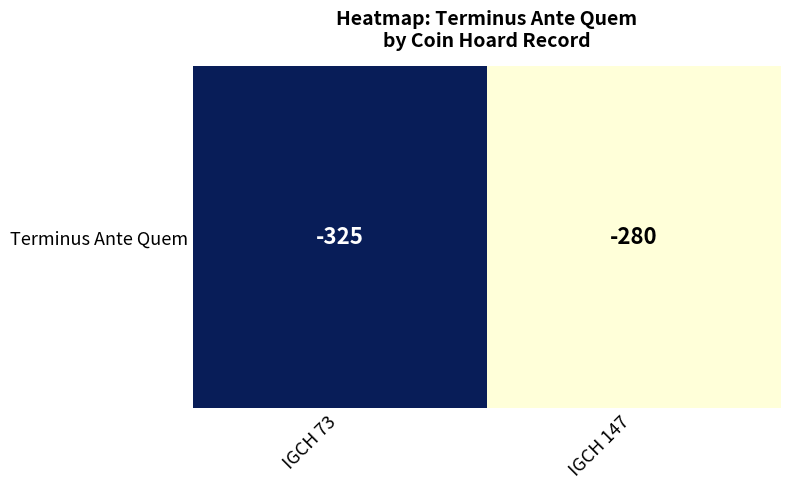

Rank the categories by value from lowest to highest.

IGCH 73, IGCH 147